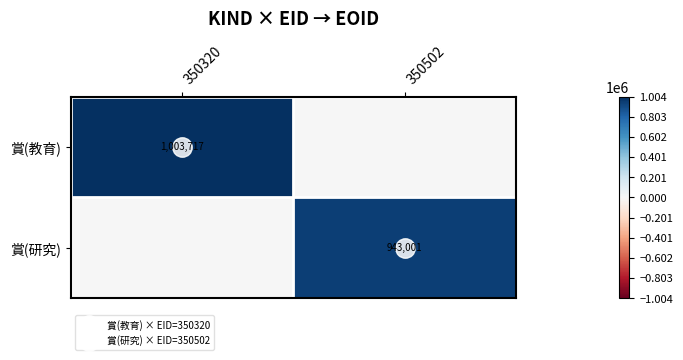

What is the highest value of the 賞(教育) series?

1003717